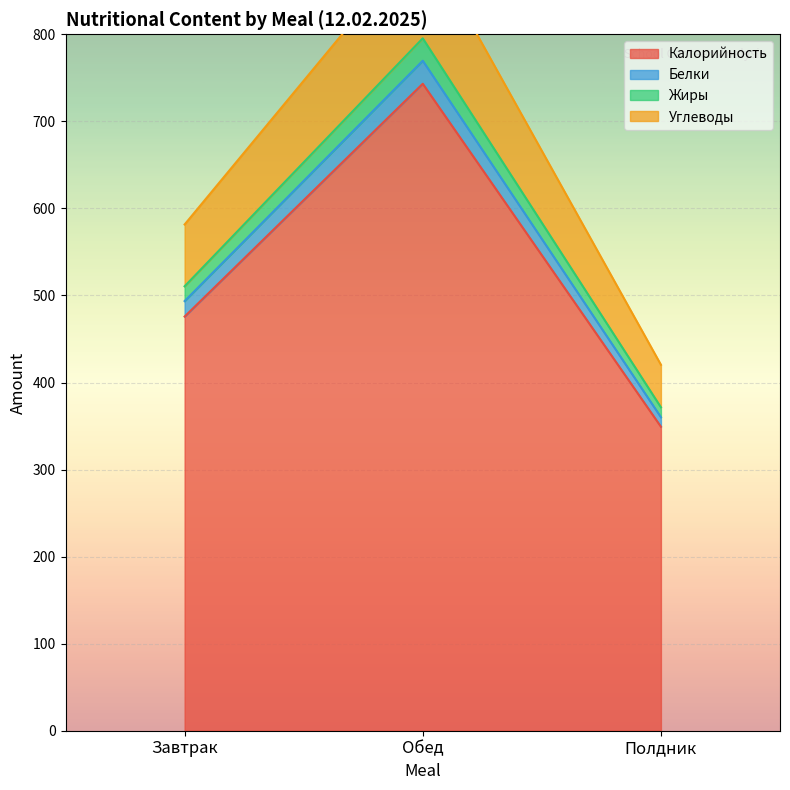

At which label does Калорийность reach its minimum?

Полдник